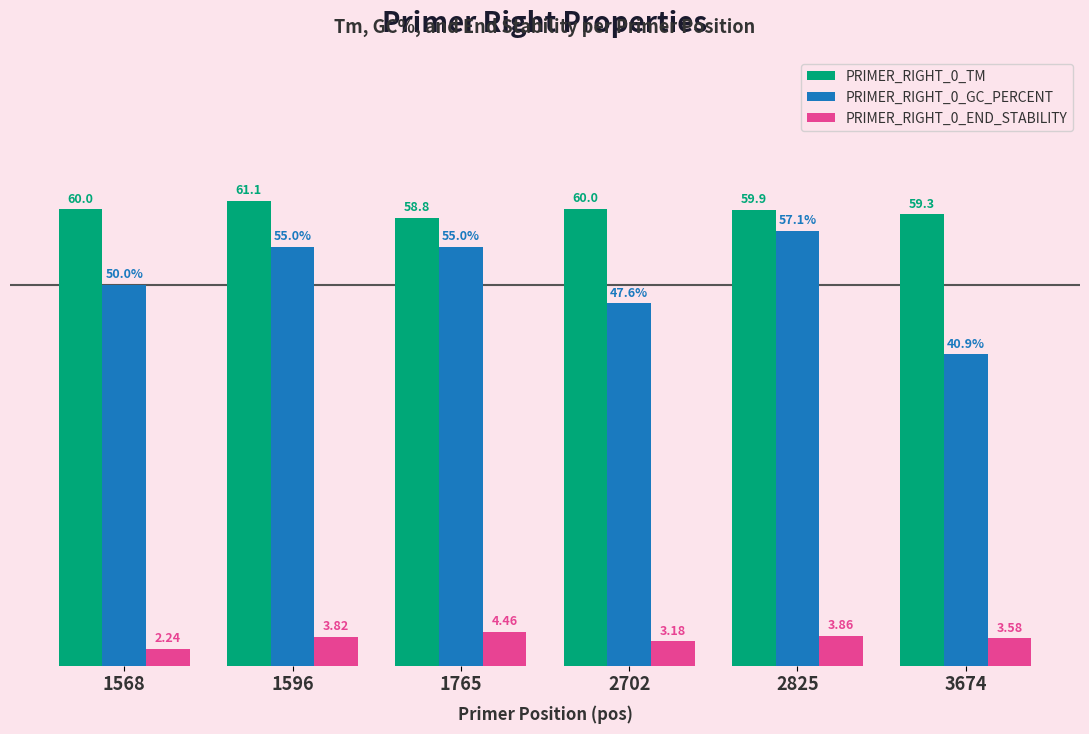

Is the value of PRIMER_RIGHT_0_TM at 3674 greater than the value of PRIMER_RIGHT_0_GC_PERCENT at 1765?

Yes